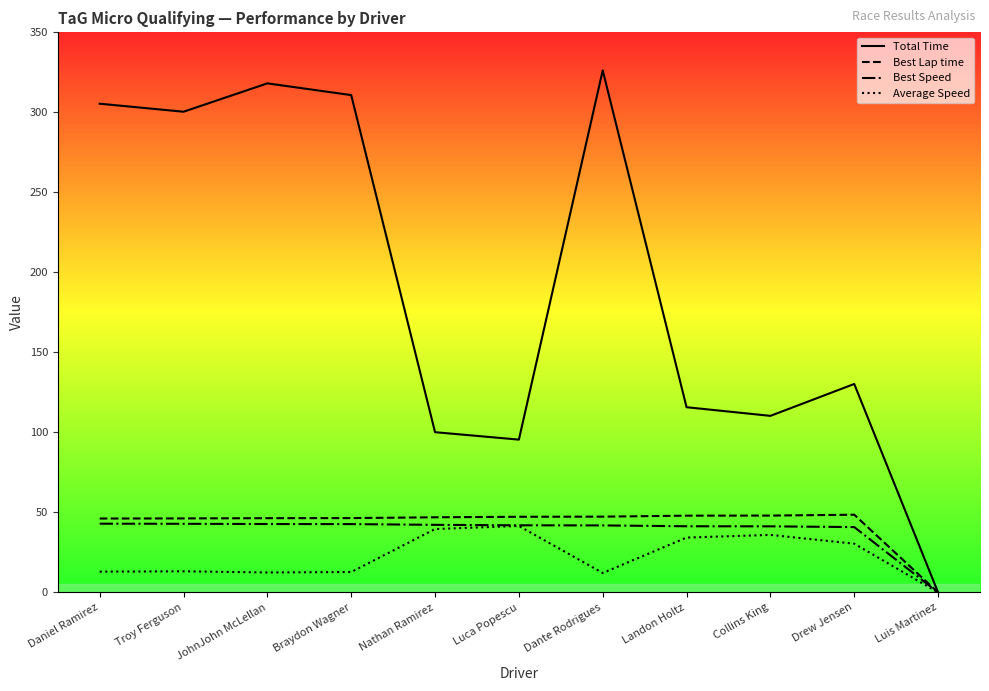

The Best Lap time series shows 62.5 at Dante Rodrigues. True or false?

False